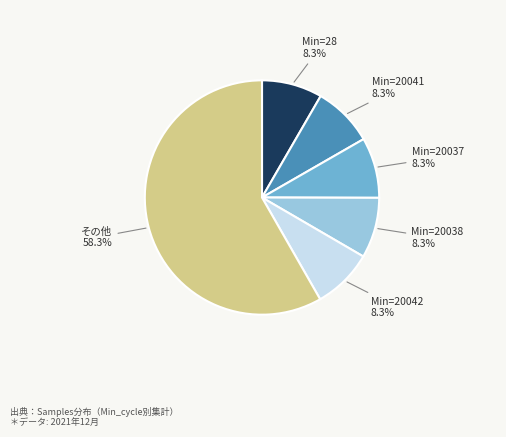

Do Min=20042 and Min=20041 together represent more than half of the pie?

No